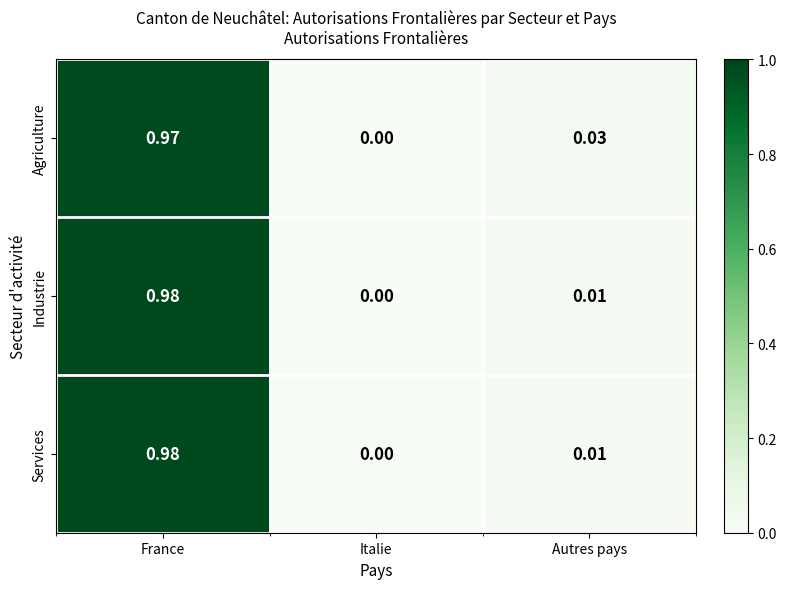

Which series has the largest total across all categories?

Agriculture